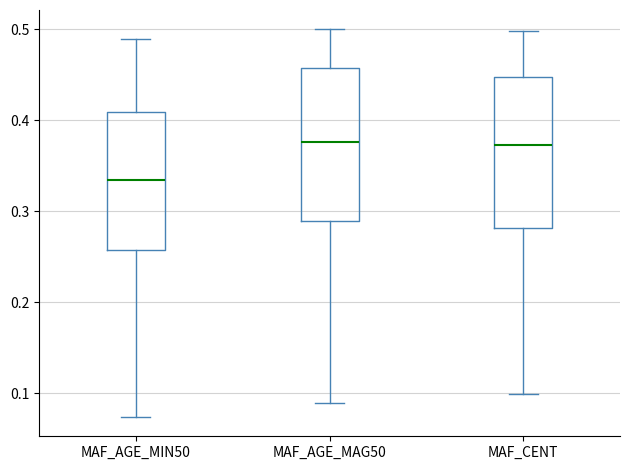

Reading left to right, transcribe this box plot: for each box, give where its median line is, the range the box spans, and where its two whiskers end, as read against the y-axis. The values are not printed on the chart, so give them approximately, as read against the axis.

MAF_AGE_MIN50: median 0.33, box 0.26 to 0.41, whiskers 0.07 to 0.49
MAF_AGE_MAG50: median 0.38, box 0.29 to 0.46, whiskers 0.09 to 0.50
MAF_CENT: median 0.37, box 0.28 to 0.45, whiskers 0.10 to 0.50